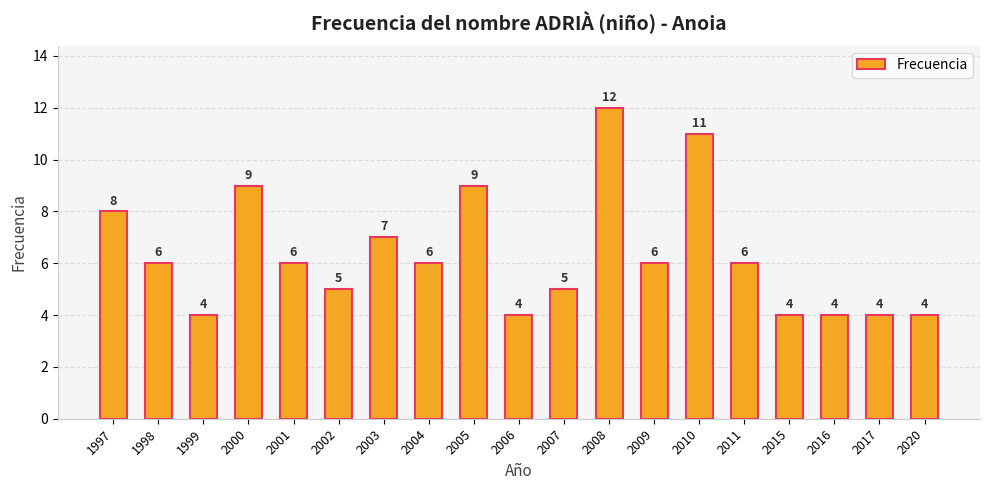

Between 2007 and 2009, which is larger?

2009